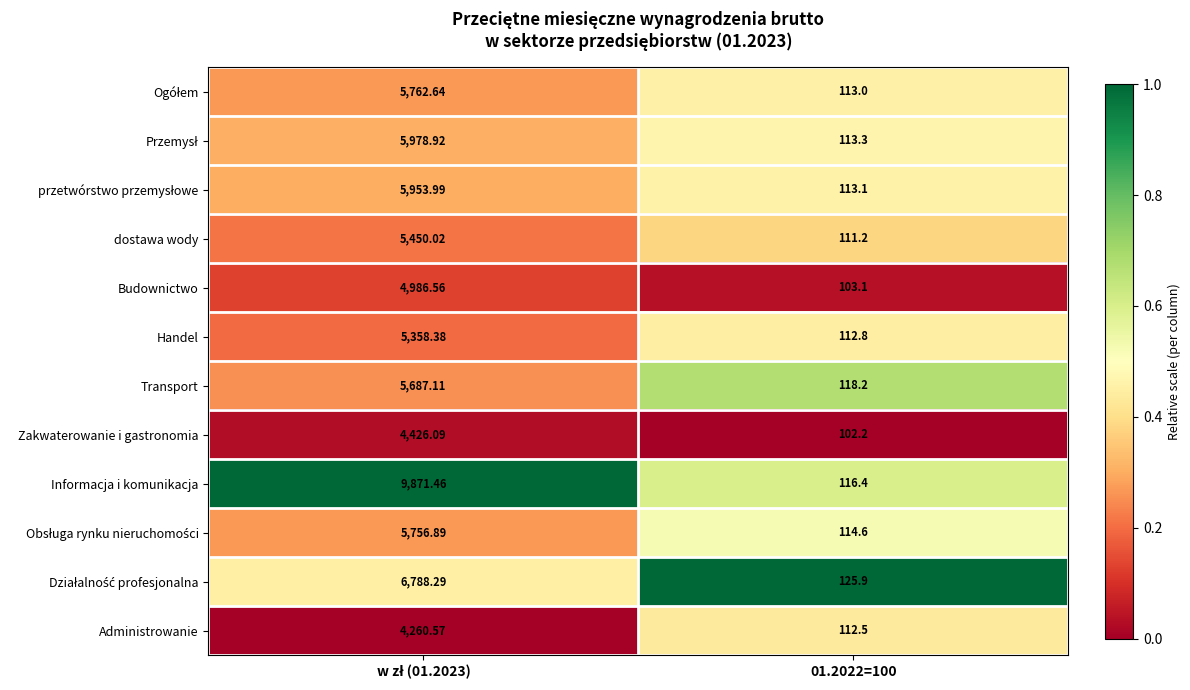

Which series has the largest total across all categories?

Informacja i komunikacja